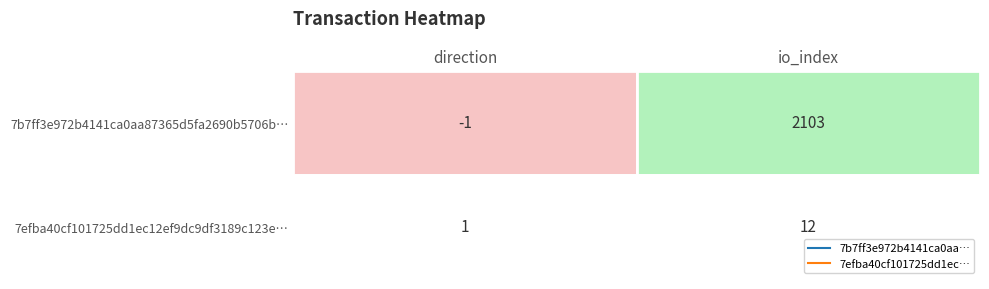

Reading left to right, extract all data points from this chart.

7b7ff3e972b4141ca0aa87365d5fa2690b5706b: -1	2103
7efba40cf101725dd1ec12ef9dc9df3189c123e: 1	12